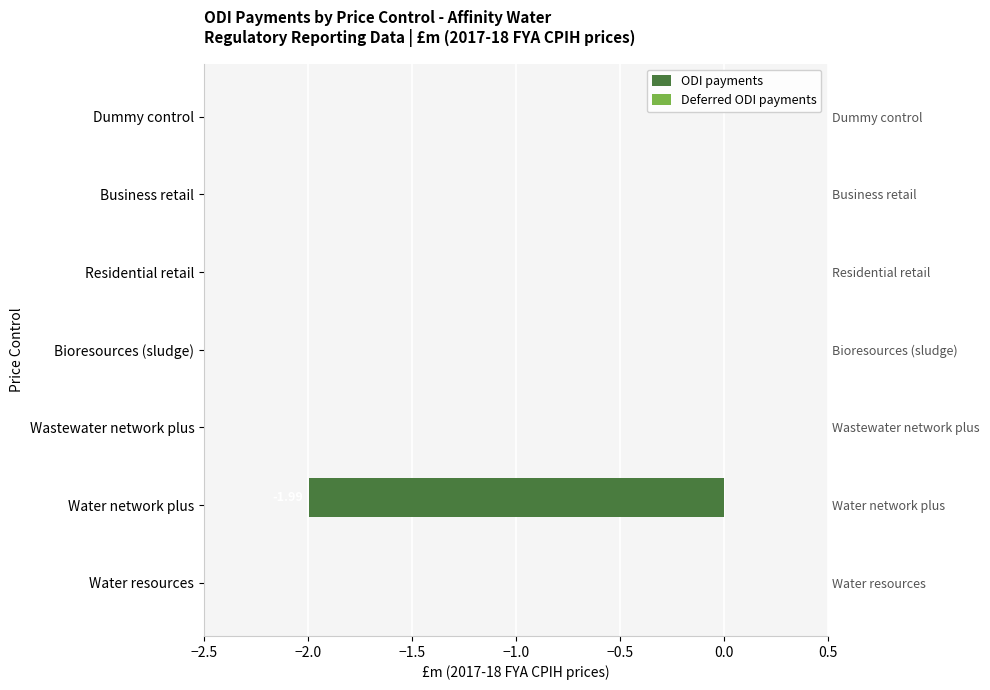

Which series has the largest total across all categories?

Deferred ODI payments